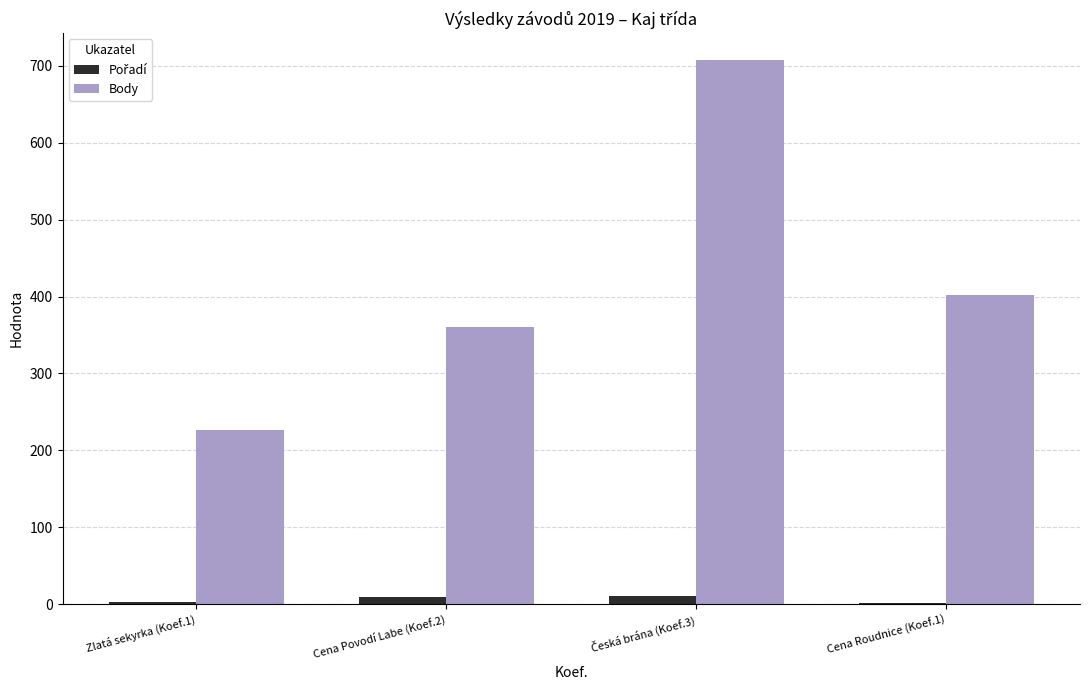

Does the chart contain stacked bars?

No